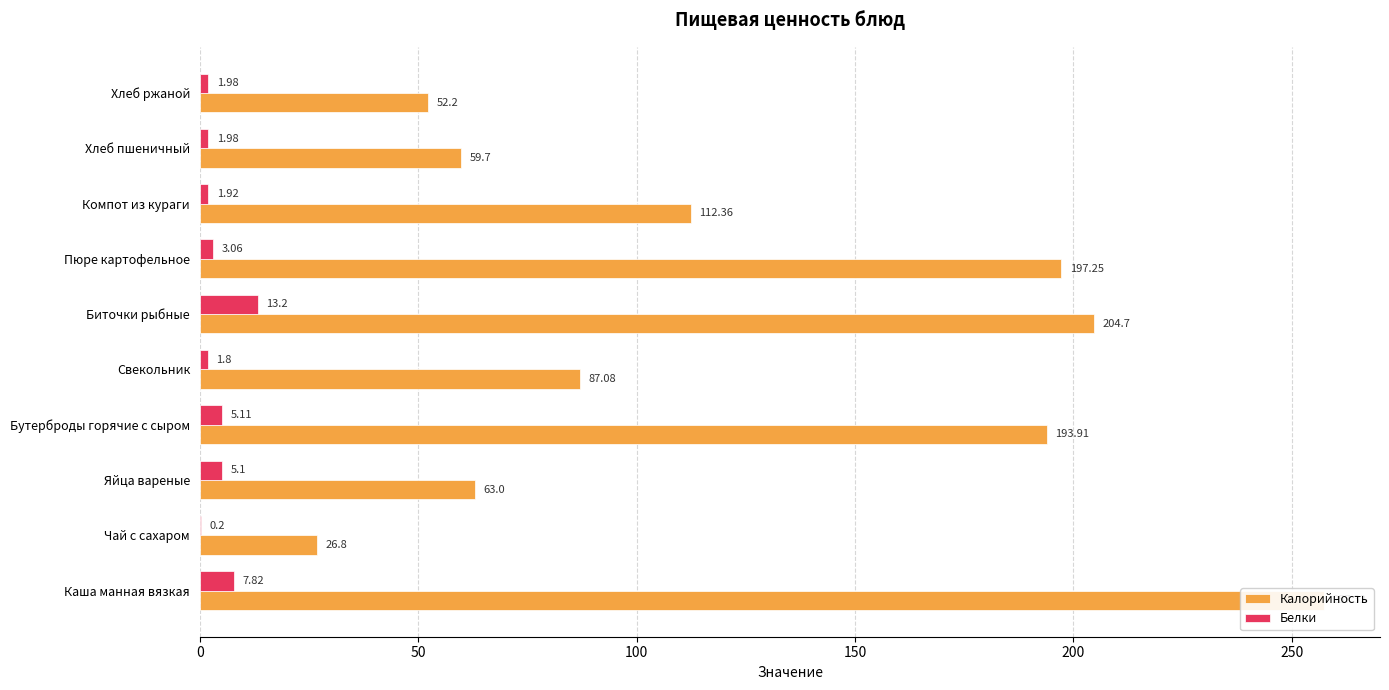

What is the maximum value for Калорийность?

257.3